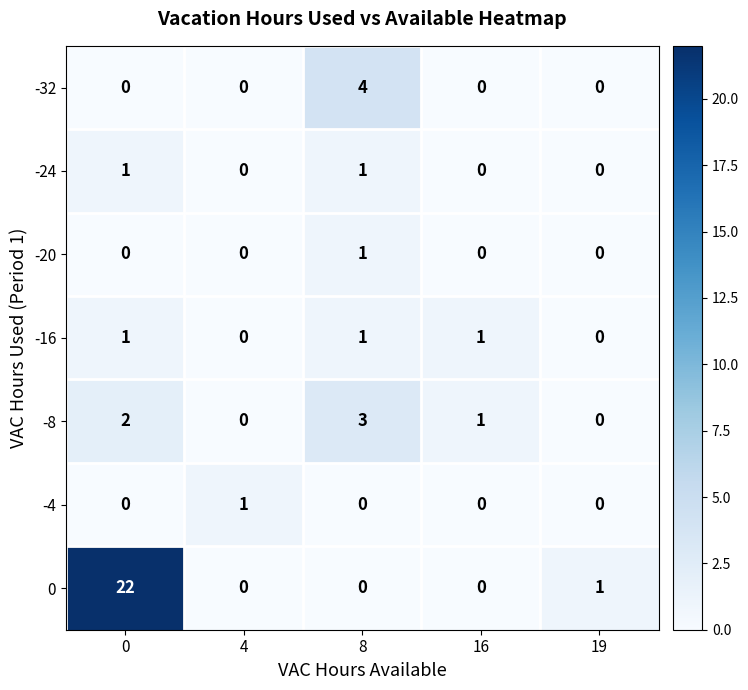

What is the difference between the highest and lowest values at 16?

1